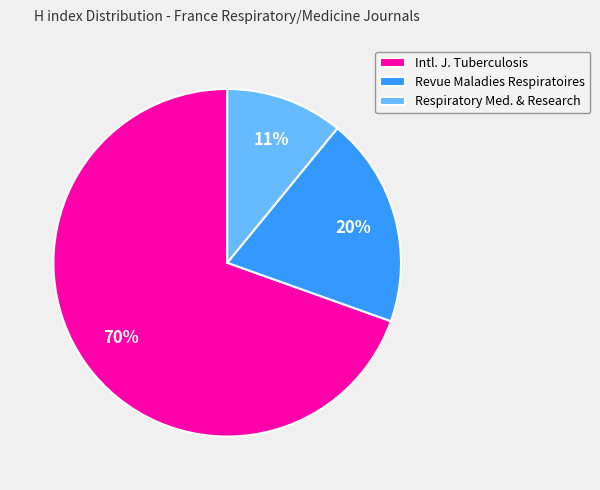

What percentage is the Respiratory Med. & Research slice, to the nearest percent?

11%